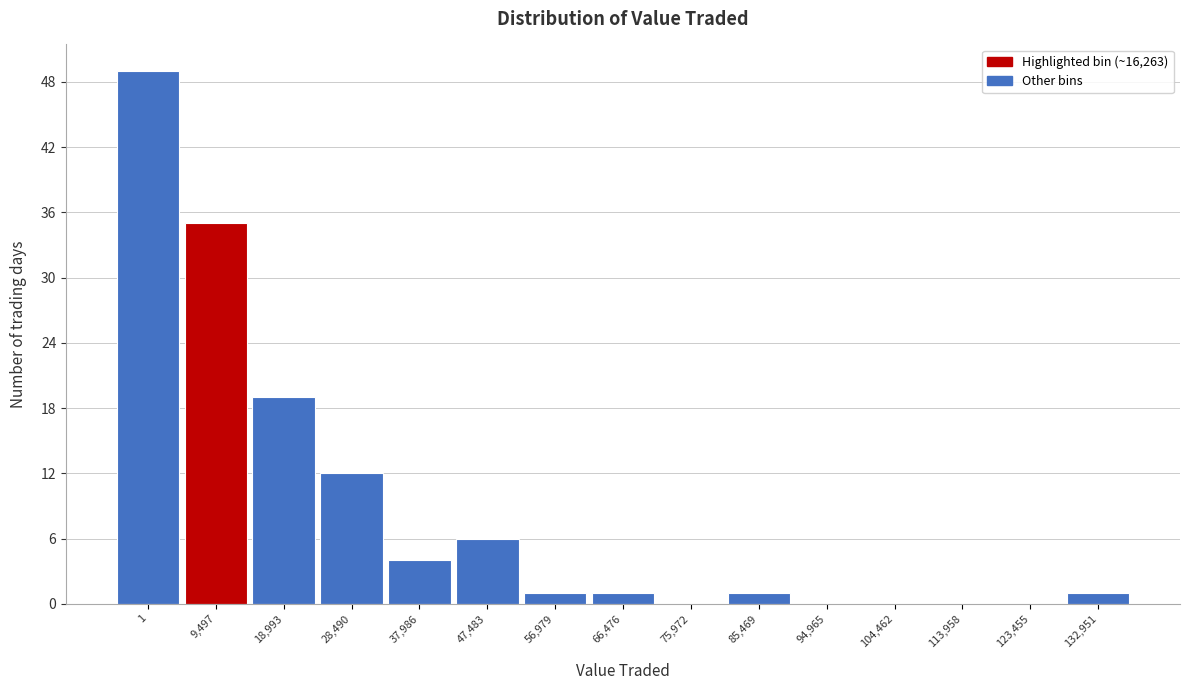

Reading right to left, list all the values displayed in this chart.

132,951=1	123,455=0	113,958=0	104,462=0	94,965=0	85,469=1	75,972=0	66,476=1	56,979=1	47,483=6	37,986=4	28,490=12	18,993=19	9,497=35	1=49